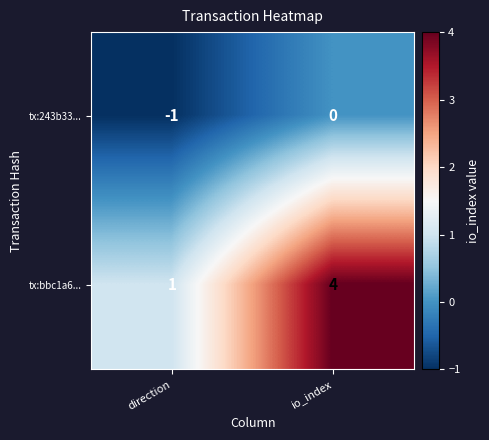

Rank the series at direction from lowest to highest value.

tx:243b33..., tx:bbc1a6...